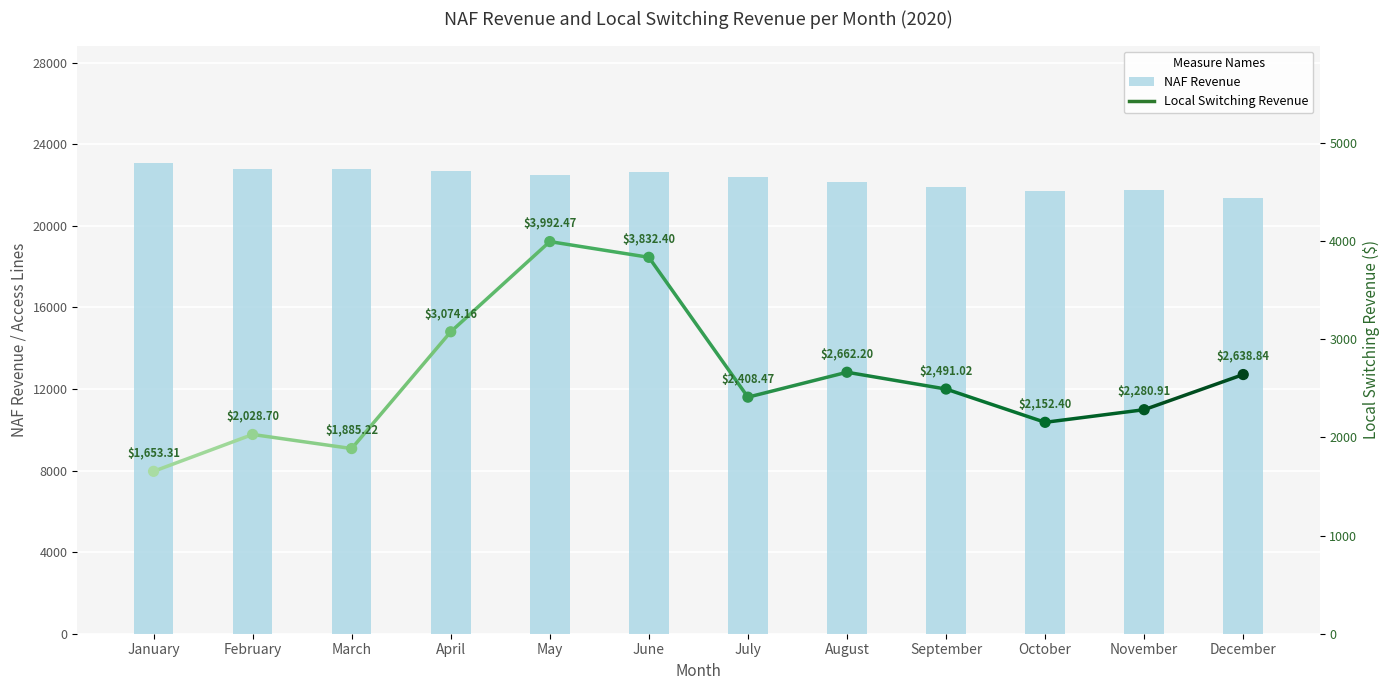

Which has a higher value, April or September?

April